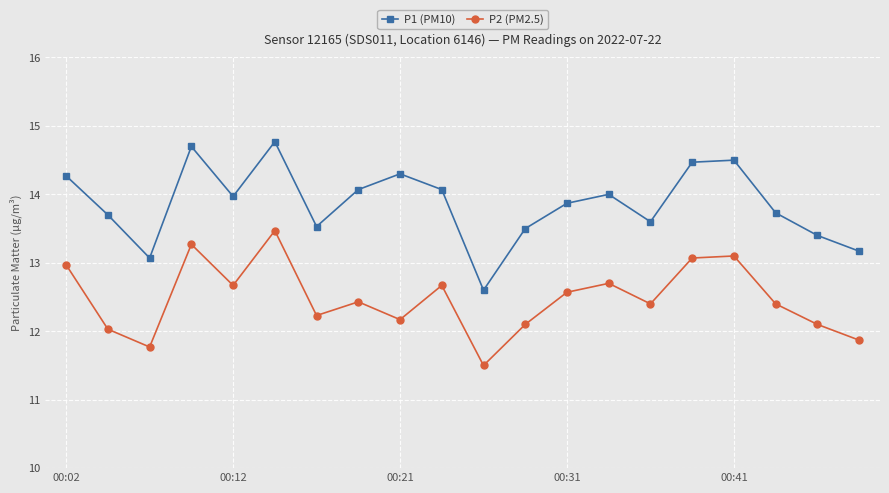

What is the highest value of the P1 (PM10) series?

14.8